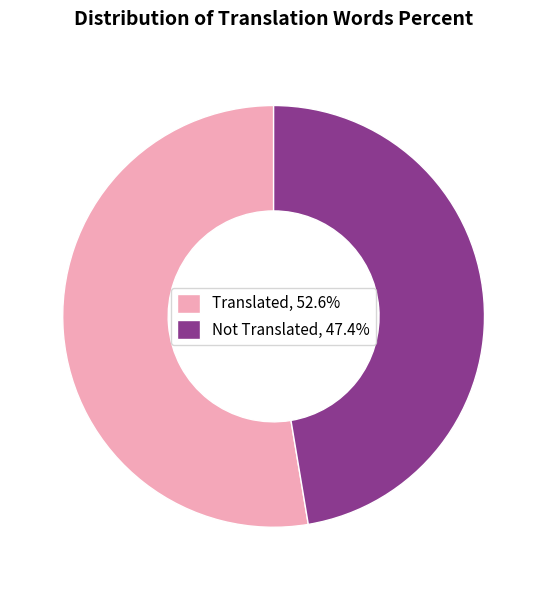

Approximately how many times larger is the value at Not Translated, 47.4% compared to Translated, 52.6%?

0.9